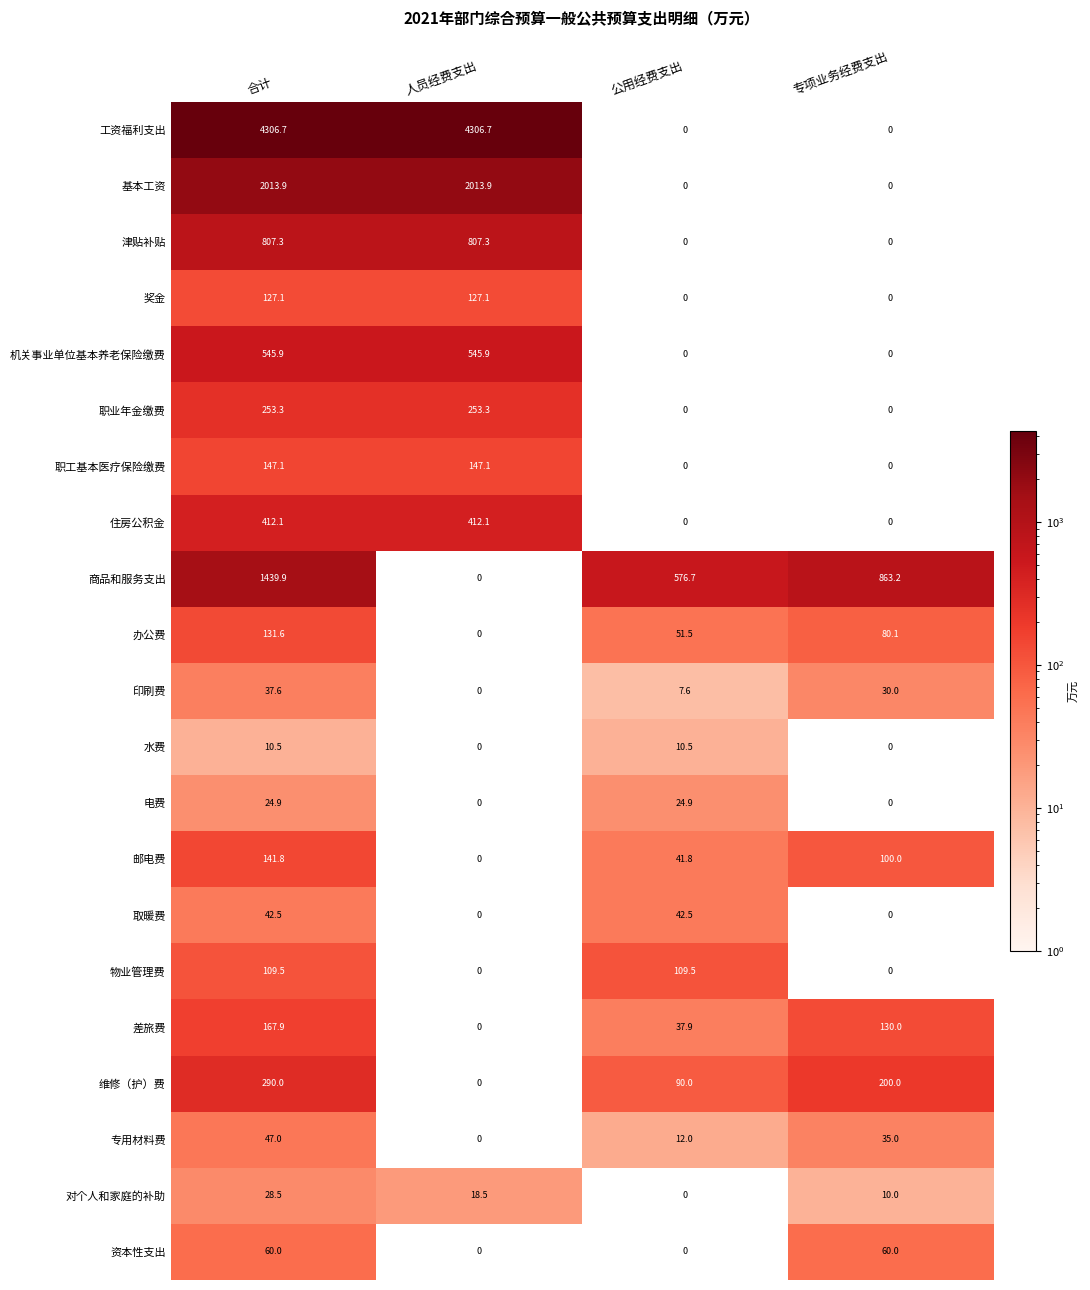

Rank the series by their maximum value, from lowest to highest.

水费, 电费, 对个人和家庭的补助, 印刷费, 取暖费, 专用材料费, 资本性支出, 物业管理费, 奖金, 办公费, 邮电费, 职工基本医疗保险缴费, 差旅费, 职业年金缴费, 维修（护）费, 住房公积金, 机关事业单位基本养老保险缴费, 津贴补贴, 商品和服务支出, 基本工资, 工资福利支出